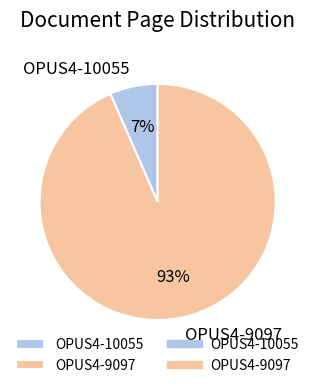

True or false: OPUS4-9097 accounts for 80% of the total.

False